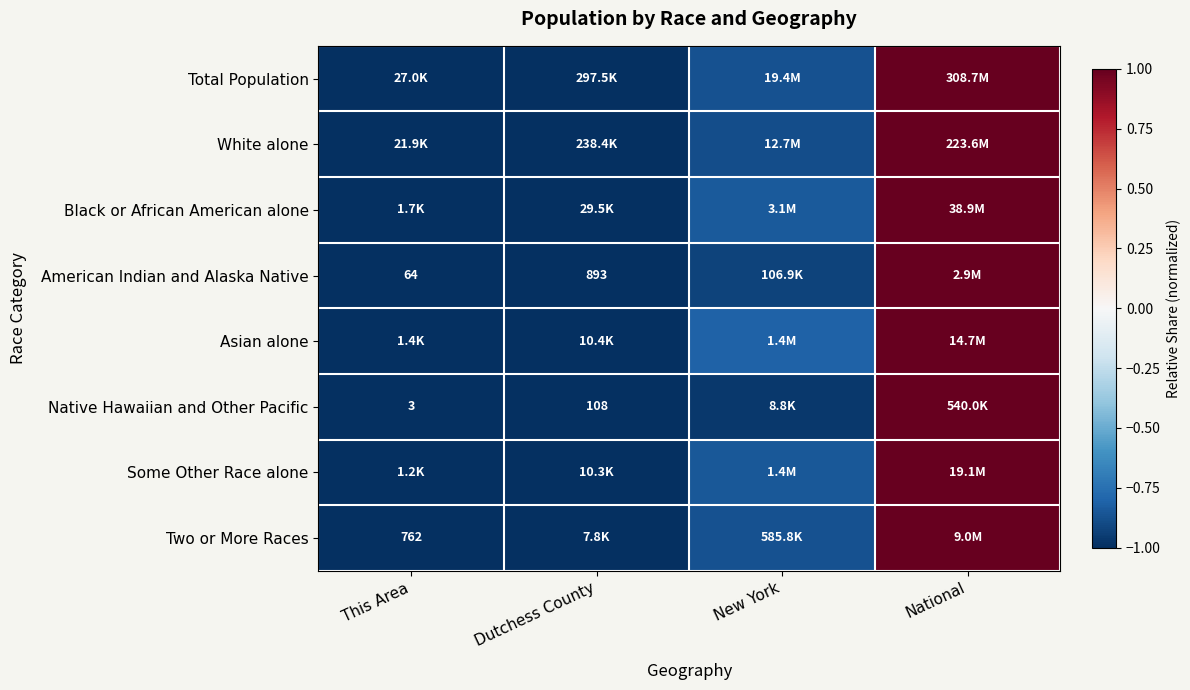

True or false: Native Hawaiian and Other Pacific has a value of -1.3 at This Area.

False